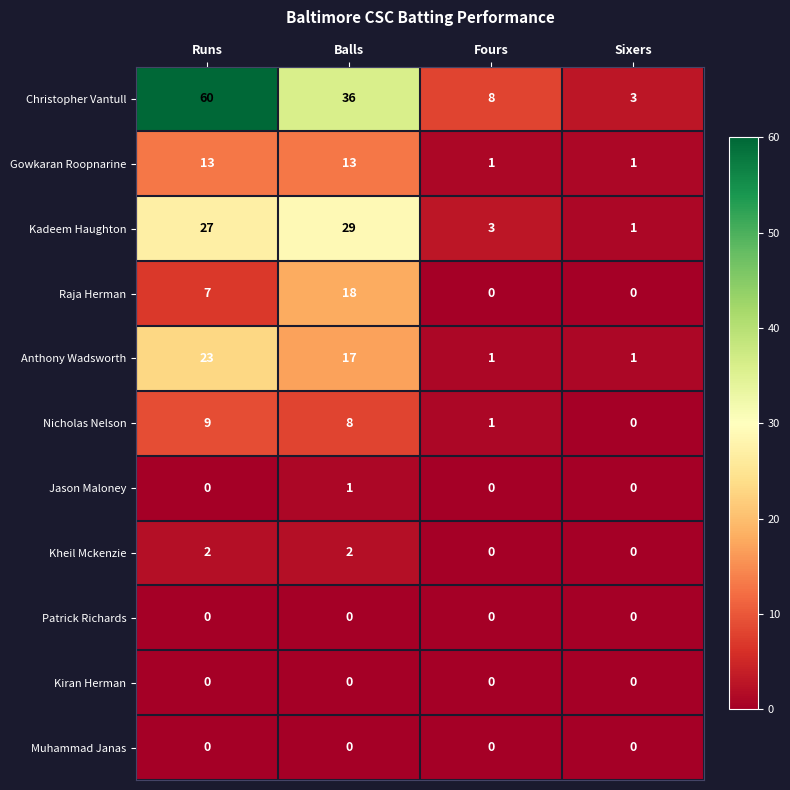

At which label is Raja Herman closest to 9?

Runs